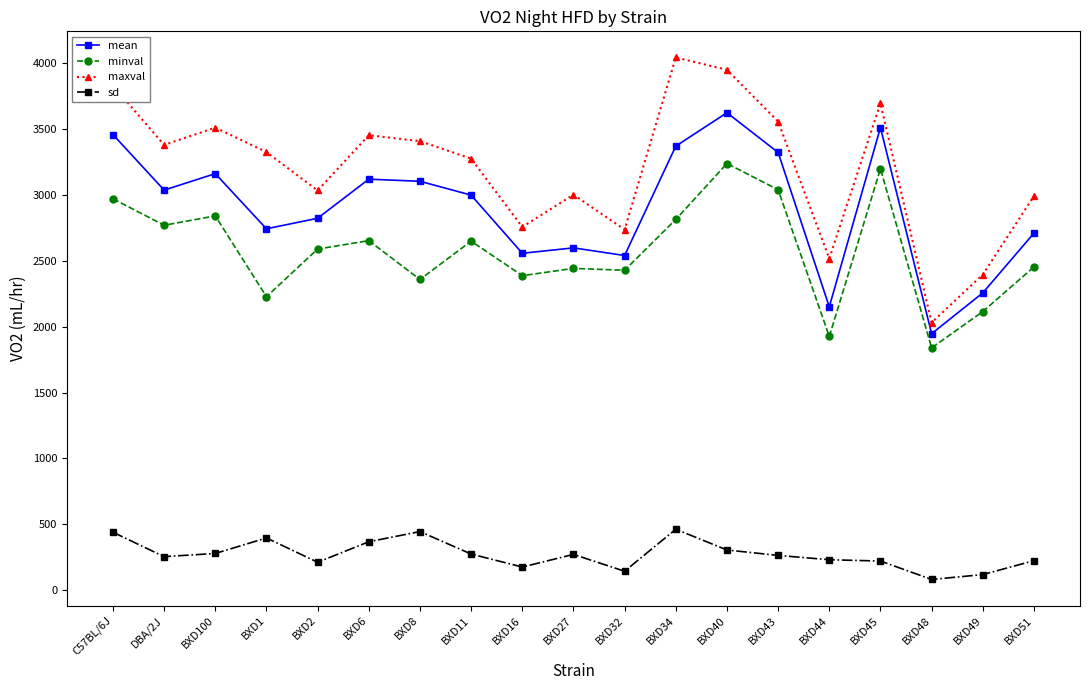

Read the sd value at BXD100.

277.1